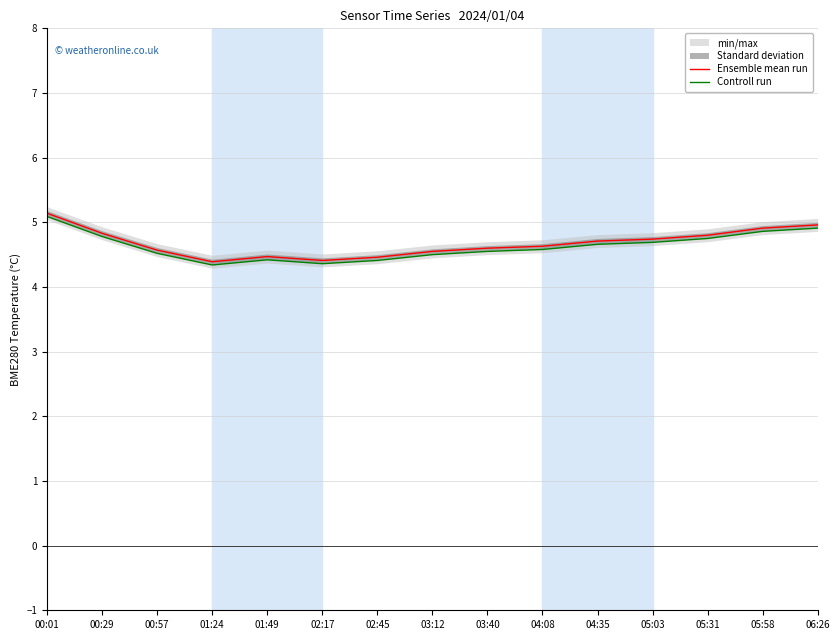

Is it true that Controll run equals 1.4 at 04:08?

False